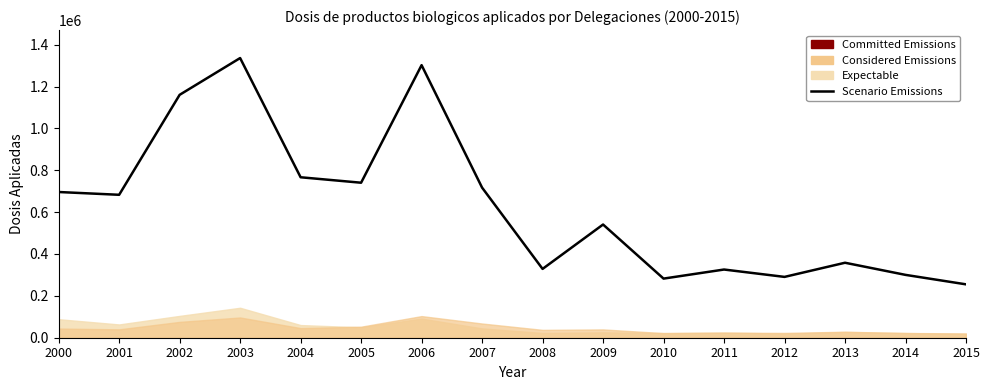

List the labels in order of value, largest first.

2003, 2006, 2002, 2004, 2005, 2007, 2000, 2001, 2009, 2013, 2008, 2011, 2014, 2012, 2010, 2015